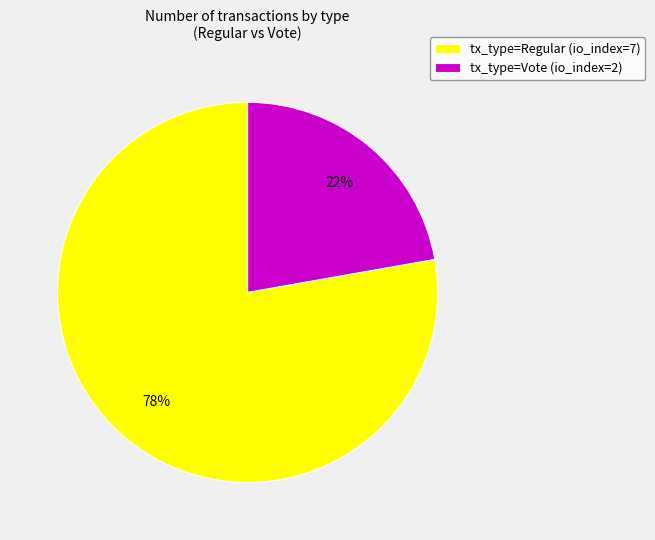

Does tx_type=Regular (io_index=7) account for over 50% of the chart?

Yes